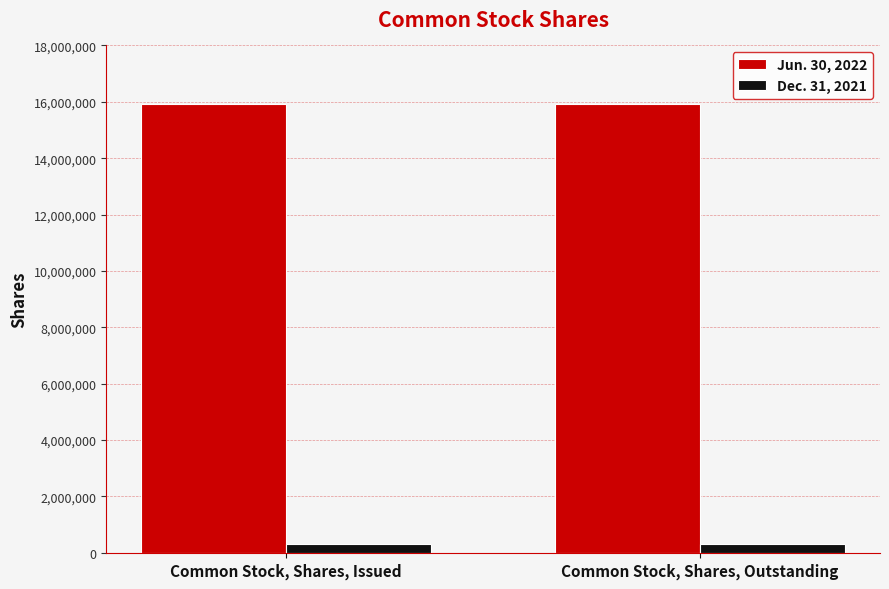

Reading left to right, transcribe all the data shown in this chart.

Jun. 30, 2022: 15937185	15937185
Dec. 31, 2021: 308443	308443